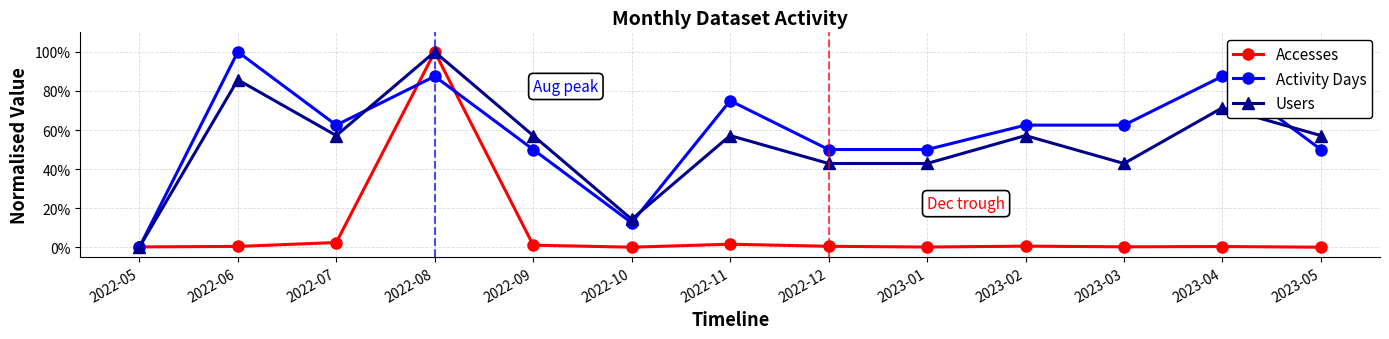

What is the label of the 7th point from the right?

2022-11